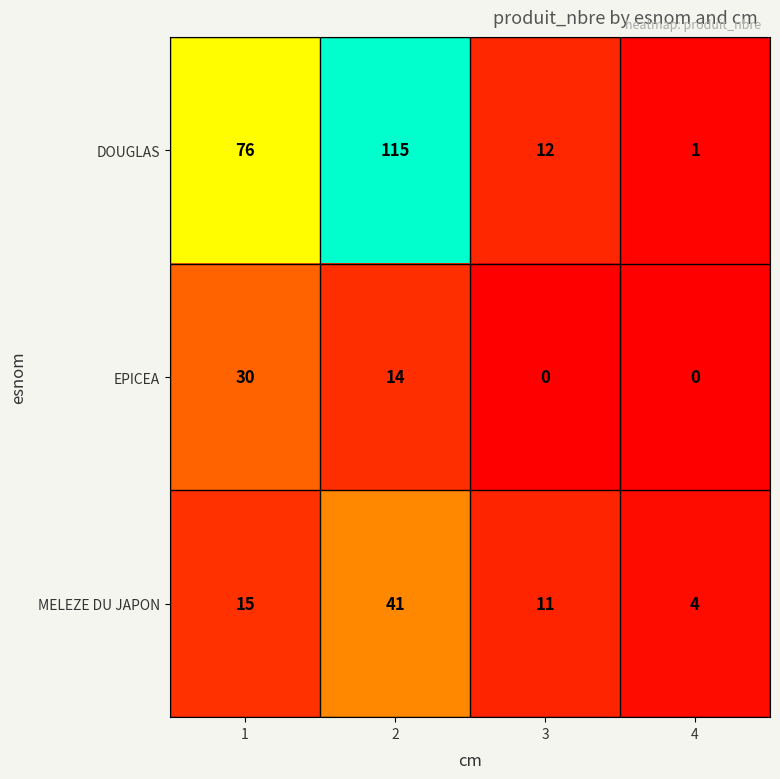

Is the value of MELEZE DU JAPON at 4 greater than the value of EPICEA at 4?

Yes